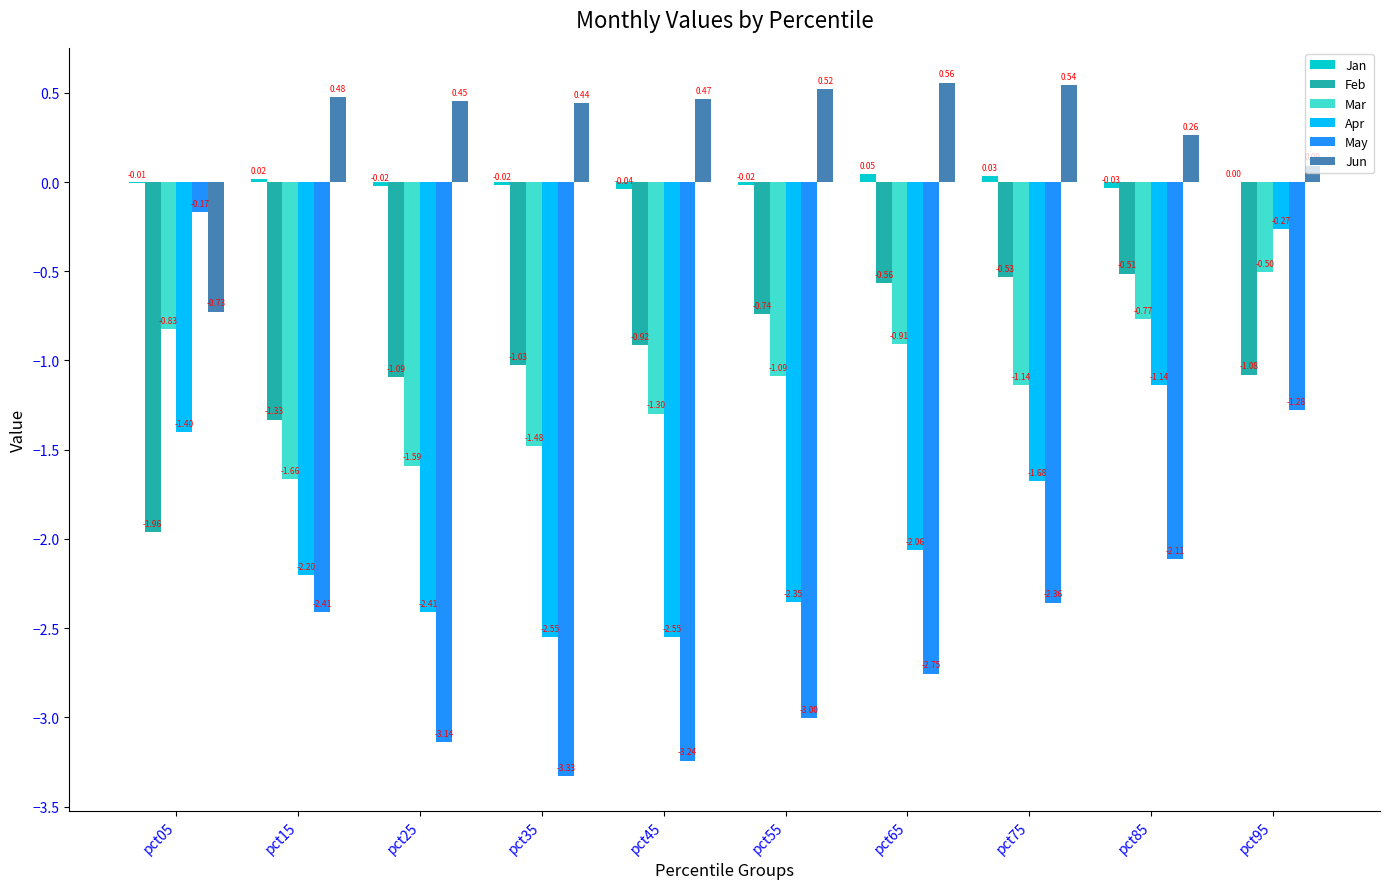

What is the sum of all Jun values?

3.1